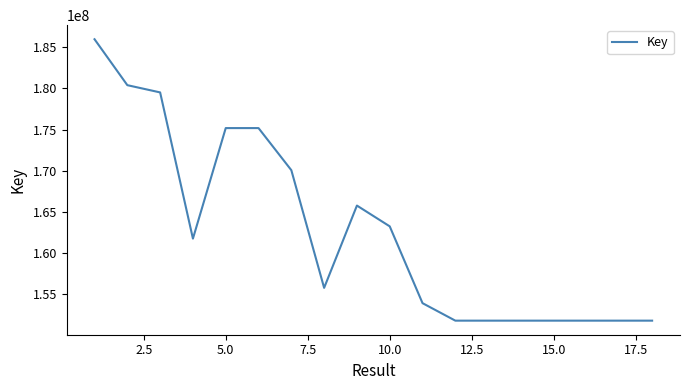

Is this an area chart (filled region under the line)?

No